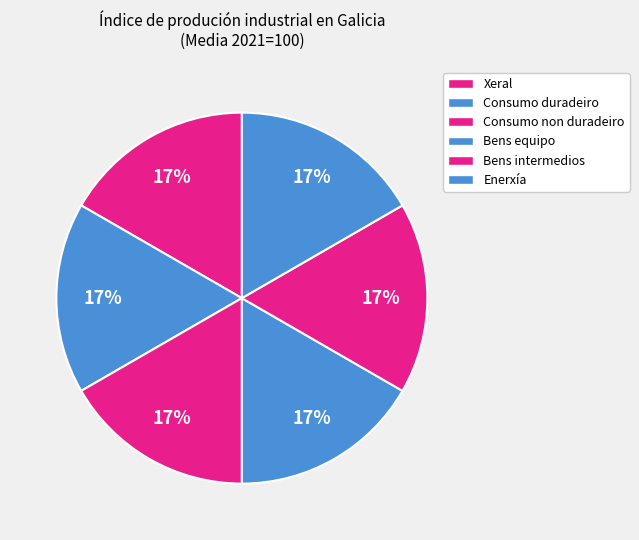

What percentage is NOT represented by Bens intermedios?

83.3%